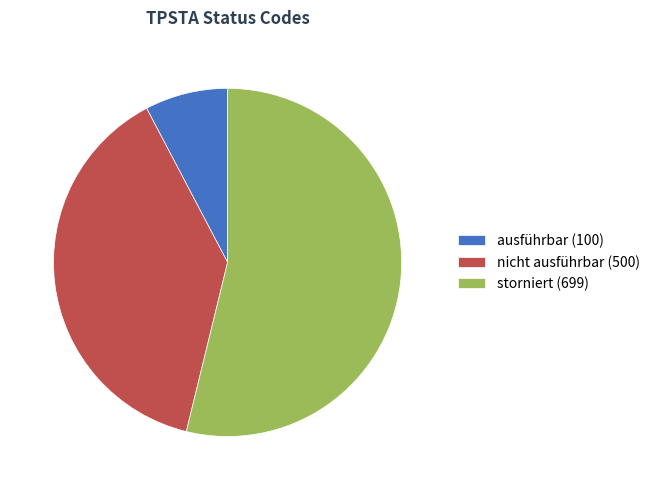

Is the sum of ausführbar (100) and nicht ausführbar (500) greater than half?

No